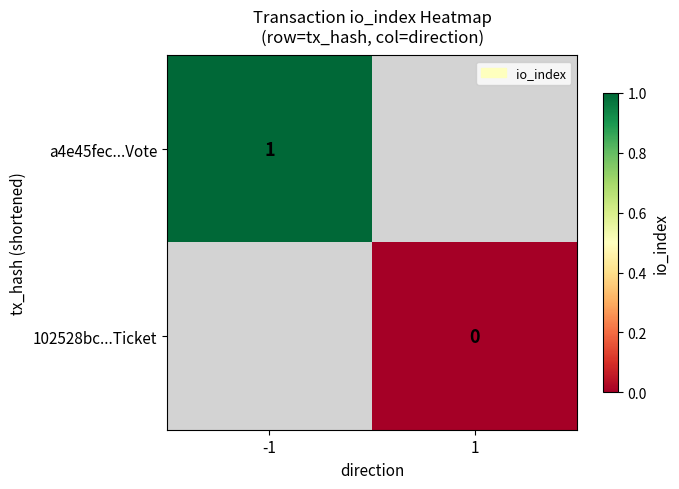

The value of a4e45fec...Vote at -1 is 2. True or false?

False